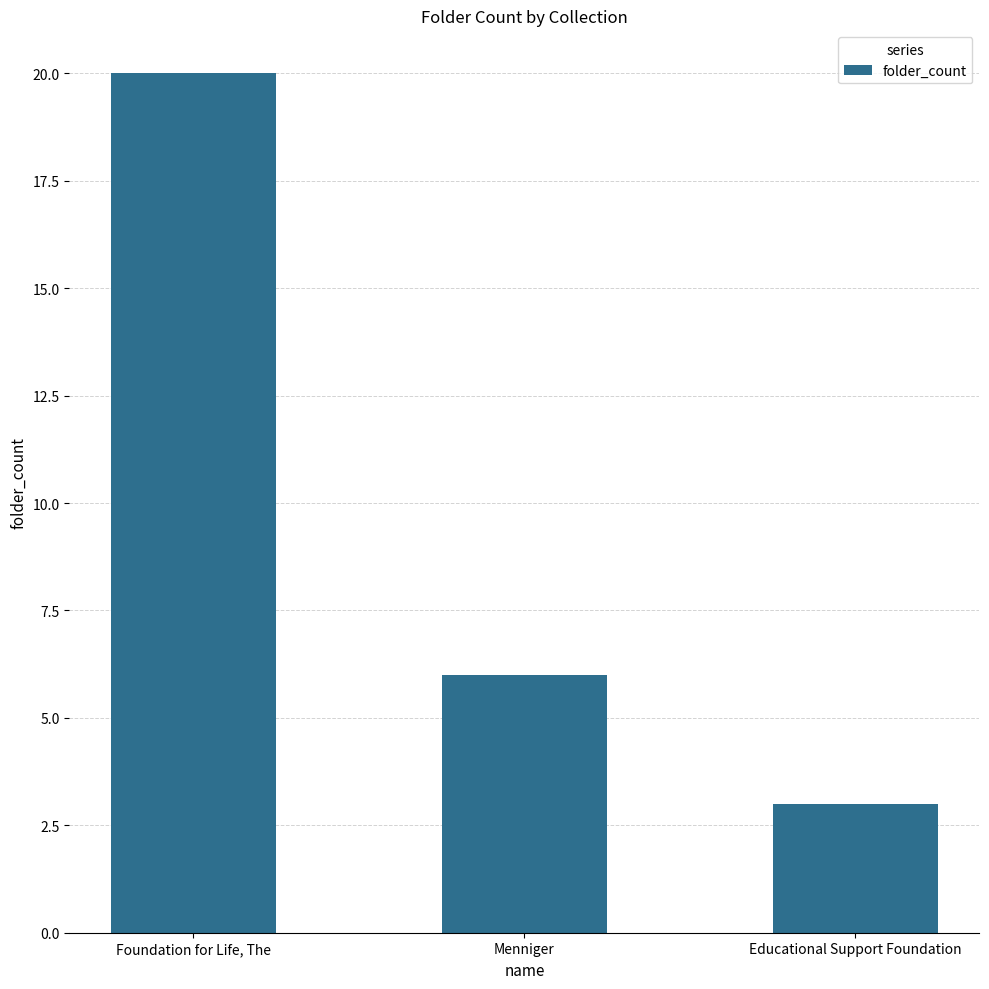

What is the greatest value displayed?

20